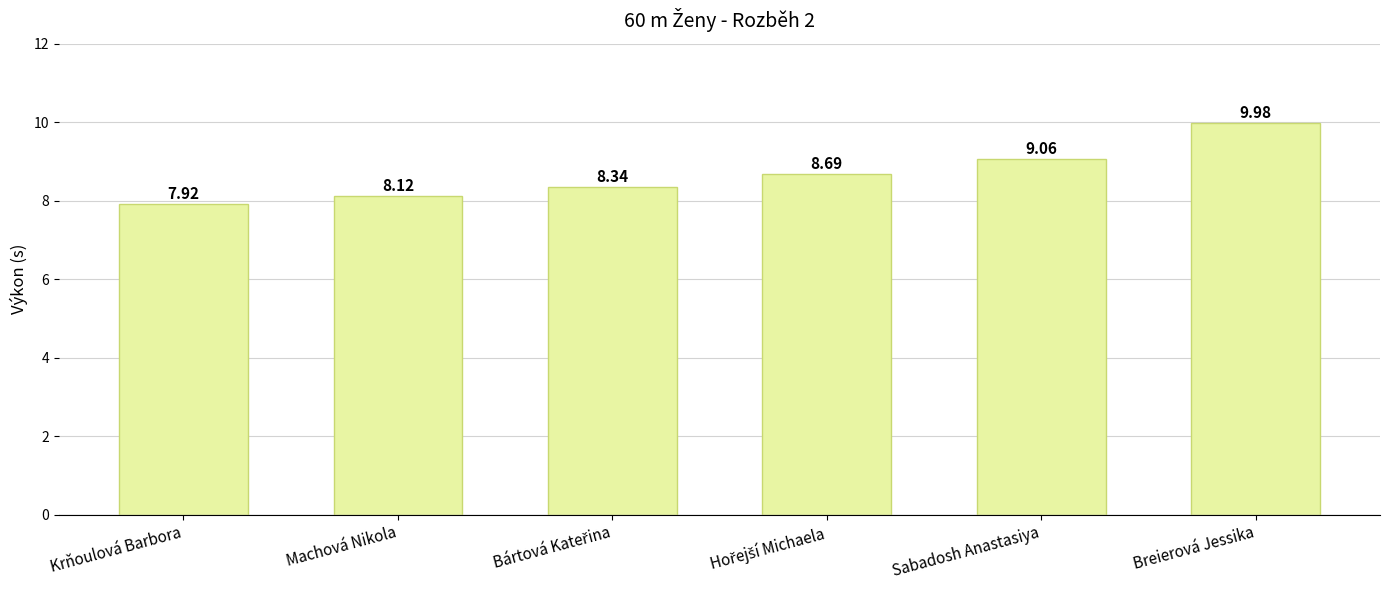

What is the label of the 2nd bar from the left?

Machová Nikola